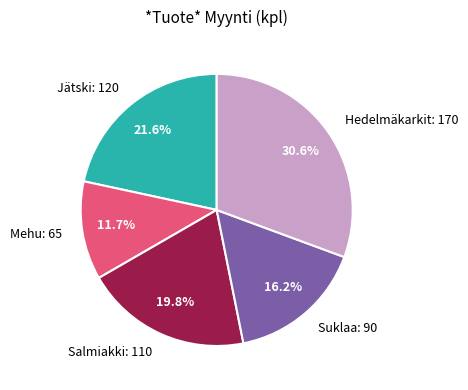

Does any single category account for the majority?

No